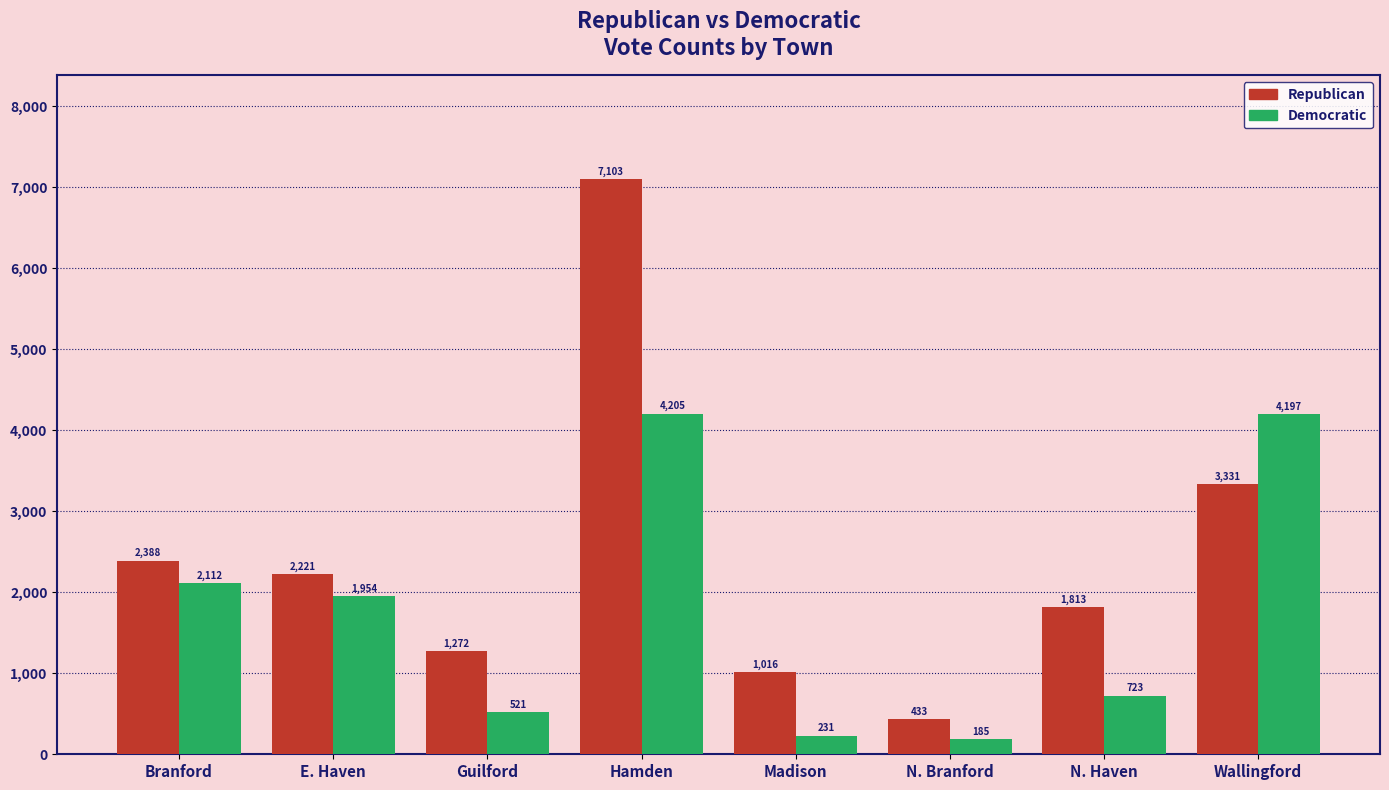

What is the sum of the Republican values at N. Haven and Wallingford?

5144